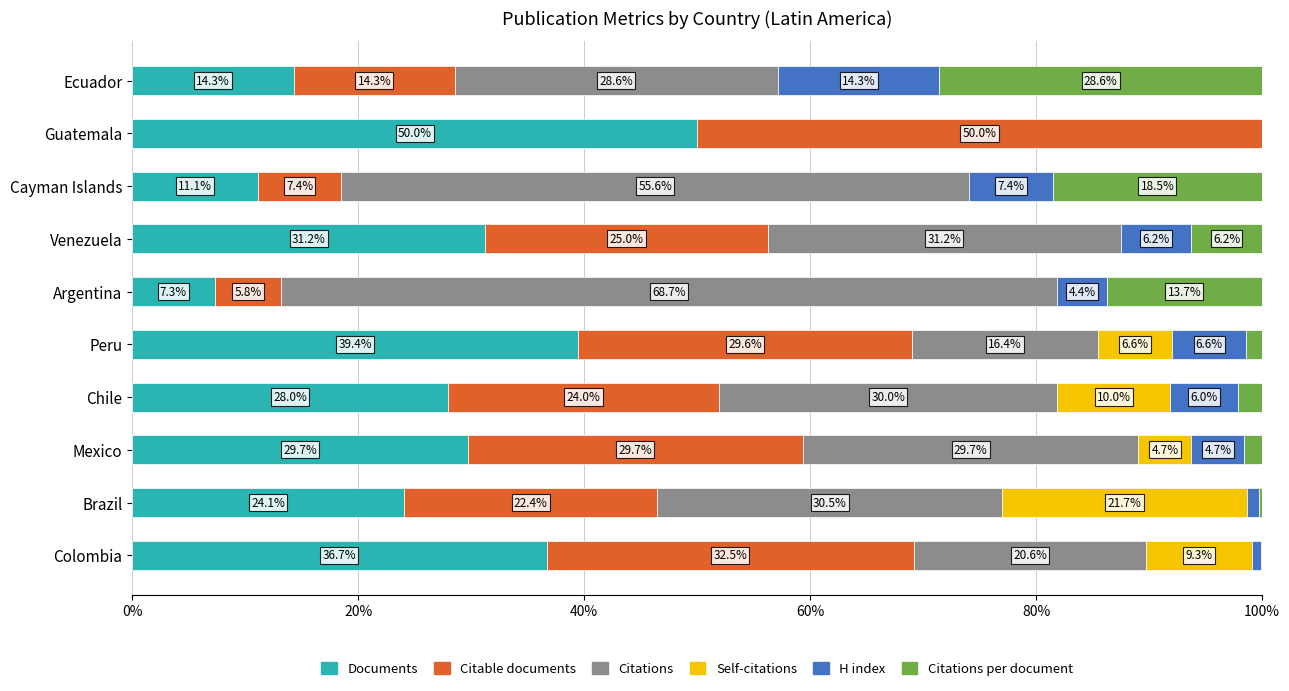

The Documents series shows 14.3 at Ecuador. True or false?

True